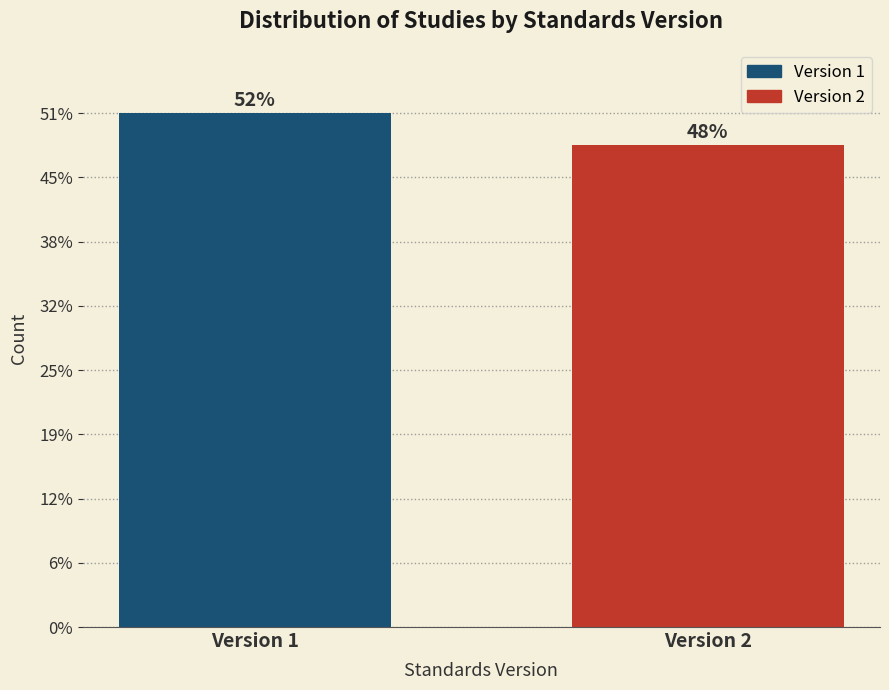

Are the bars horizontal?

No